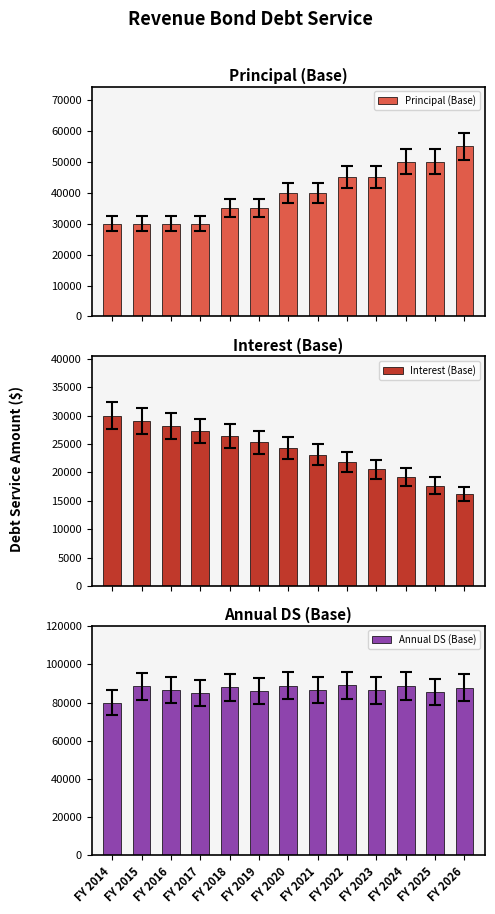

What is the total value across all series at FY 2014?

140000